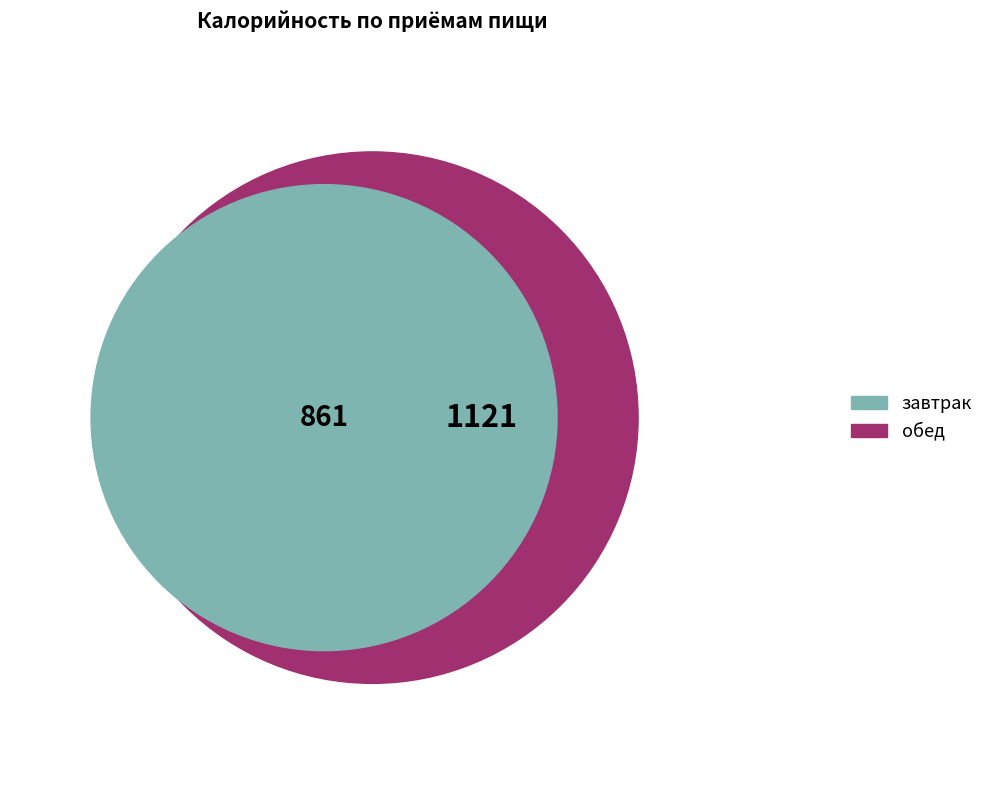

To the nearest percent, what is the difference between the largest and smallest slice percentages?

13%